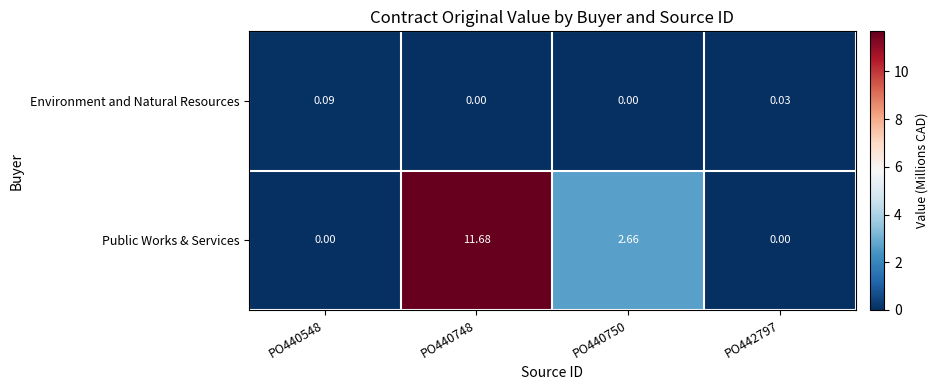

Count the number of data series in this chart.

2